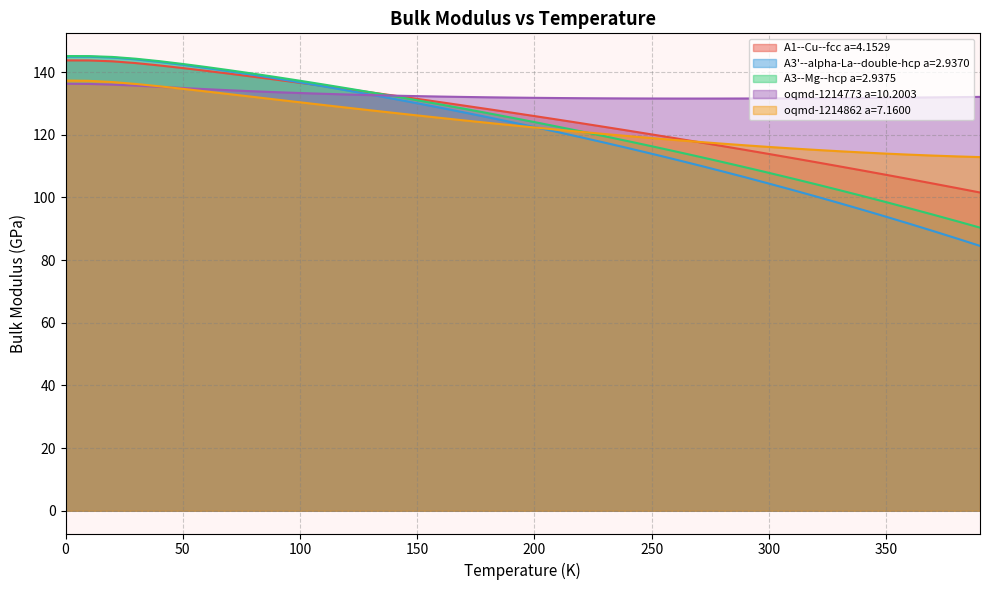

What is the spread (max minus min) of values at 390.0?

47.5